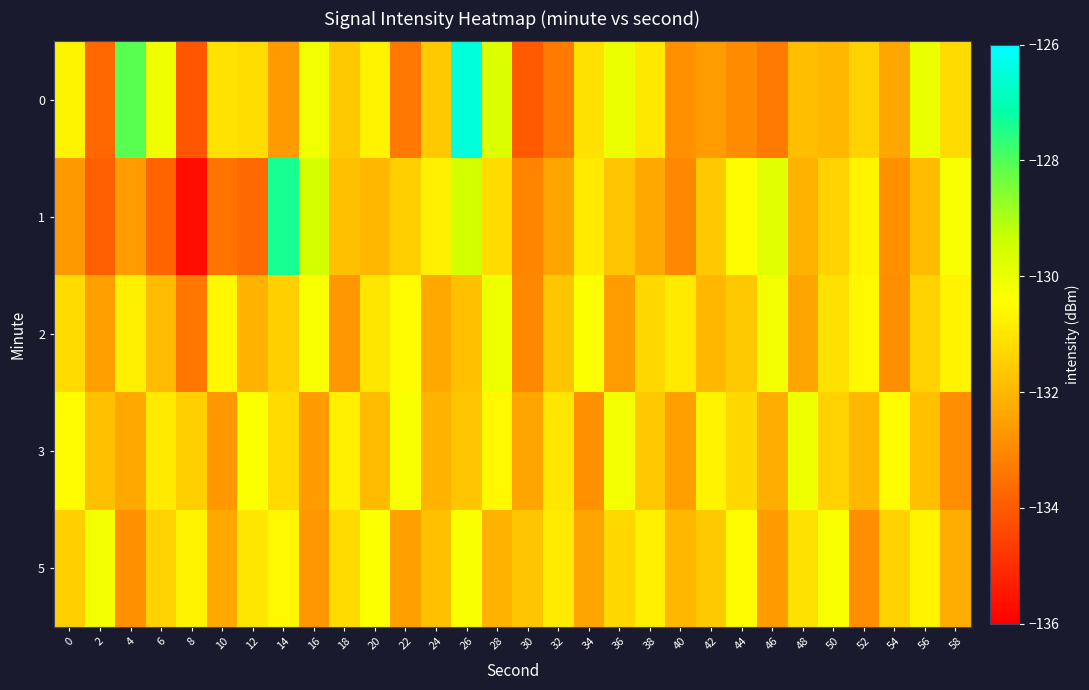

What is the difference between the highest and lowest values at 44?

2.4